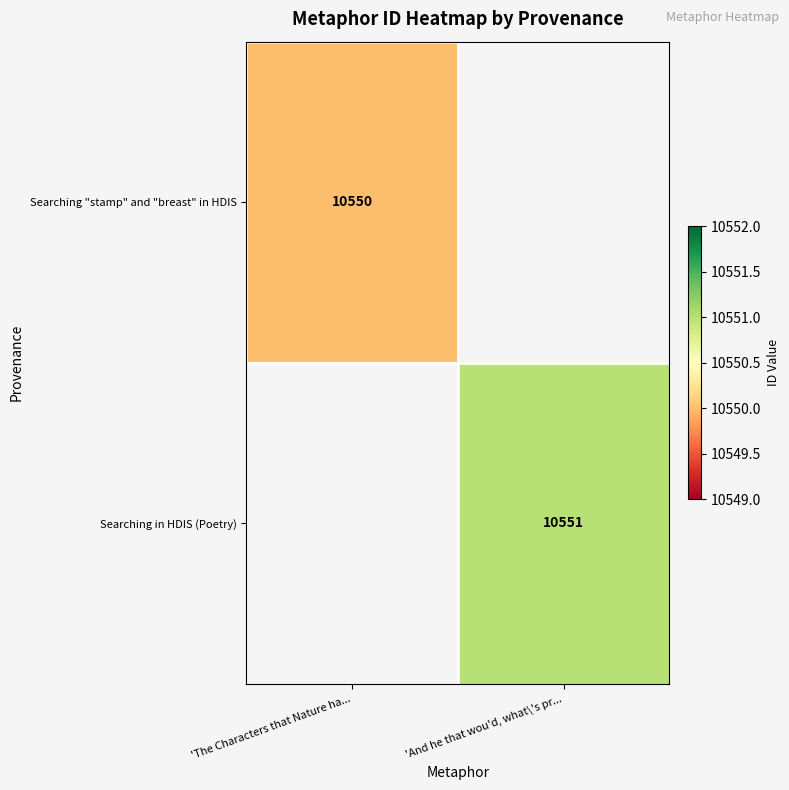

True or false: Searching in HDIS (Poetry) has a value of 17755 at 'And he that wou'd, what\'s pr....

False